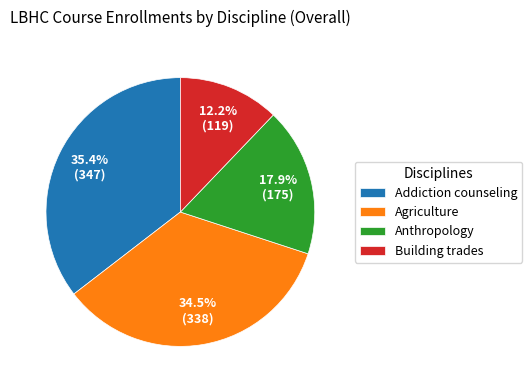

How many slices are in this pie chart?

4